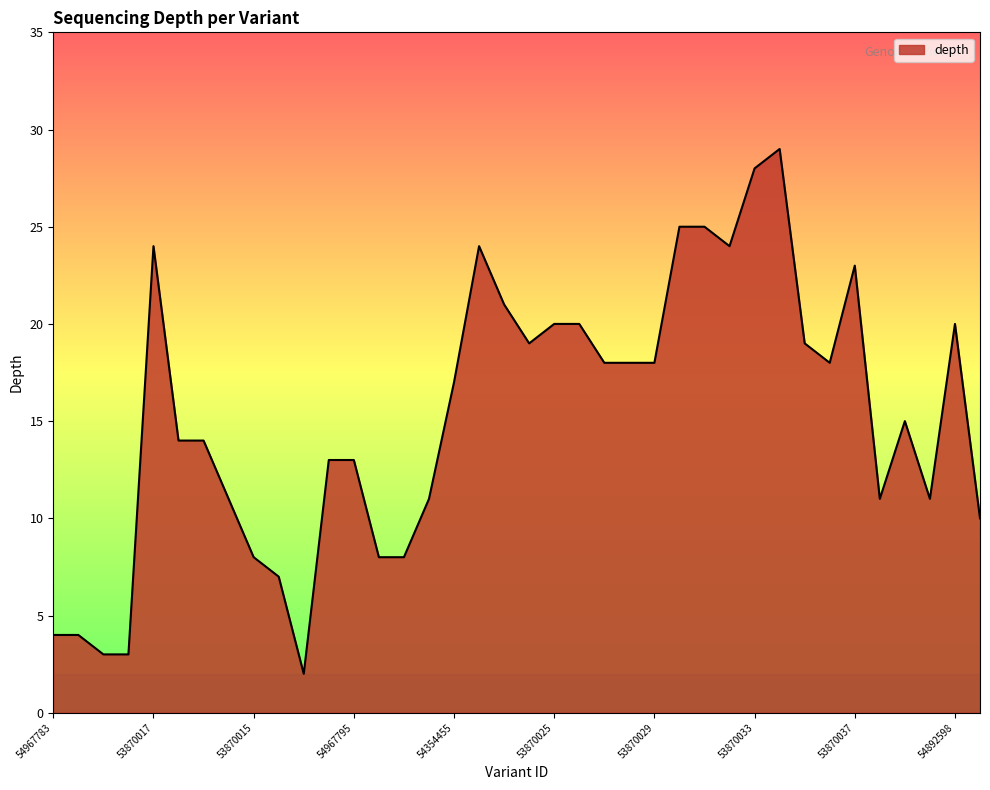

What is the greatest value displayed?

29